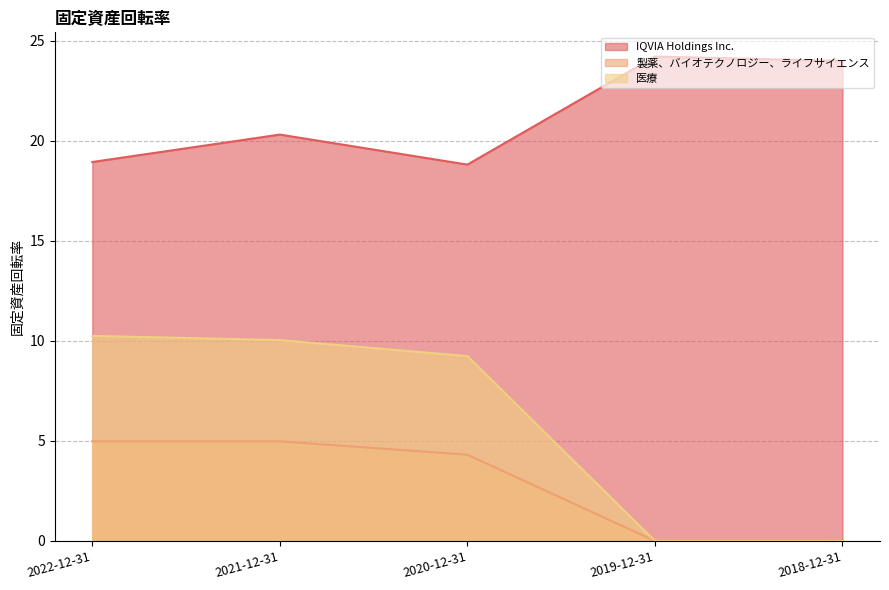

True or false: 製薬、バイオテクノロジー、ライフサイエンス and IQVIA Holdings Inc. intersect in this chart.

False